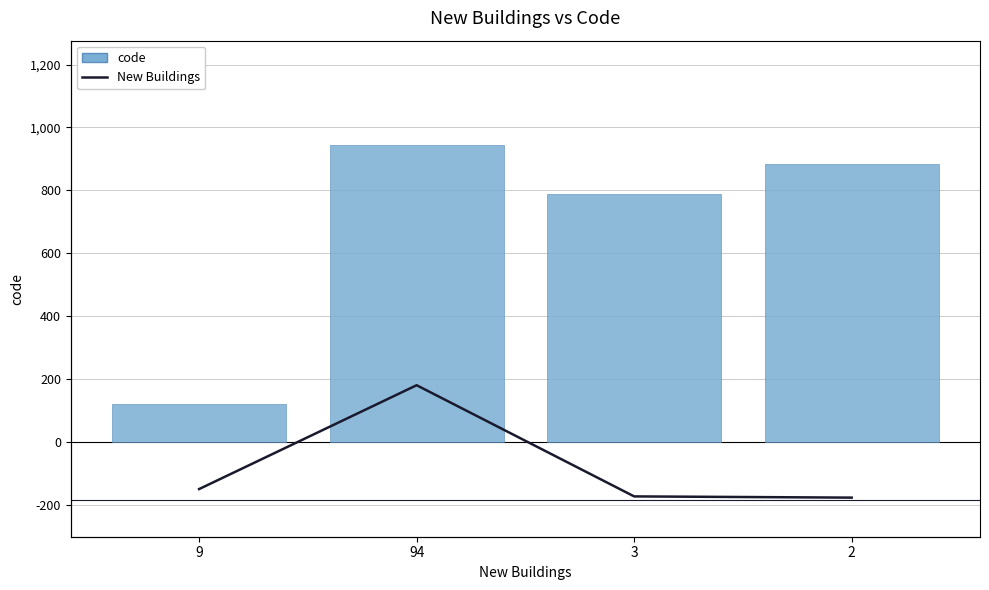

Reading right to left, what are all the values shown in this chart?

code: 2=884	3=789	94=945	9=123
New Buildings: 2=2	3=3	94=94	9=9